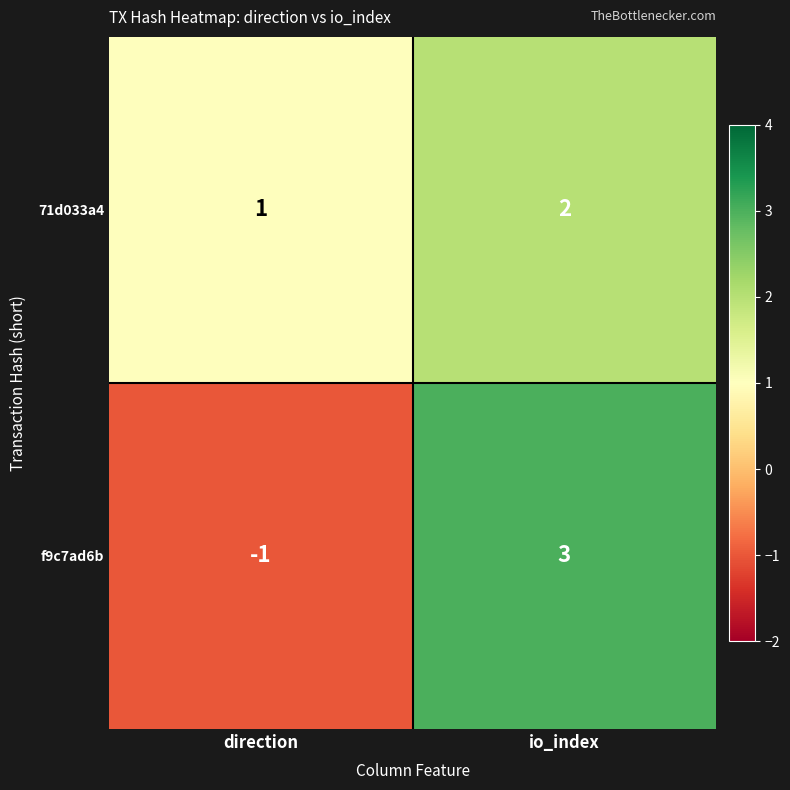

At which label is 71d033a4 closest to 1?

direction